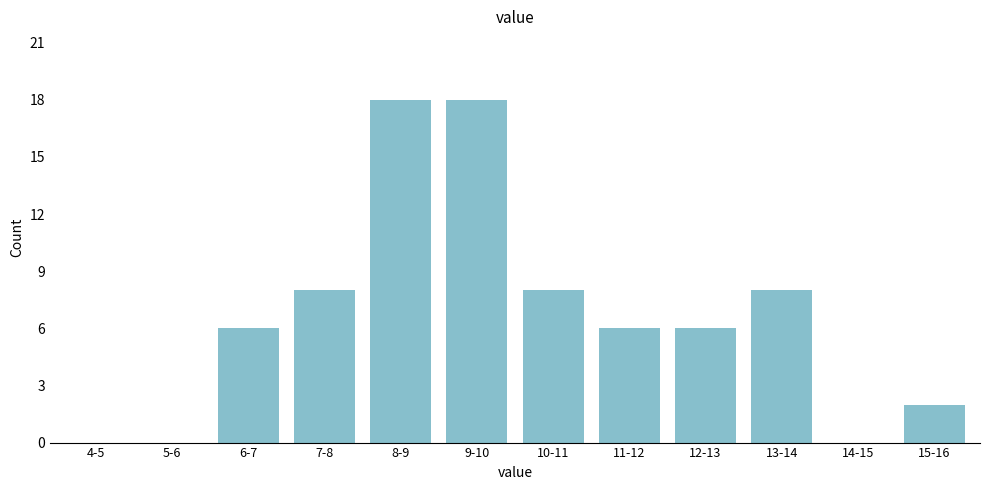

Reading left to right, what are all the values shown in this chart?

4-5=0	5-6=0	6-7=6	7-8=8	8-9=18	9-10=18	10-11=8	11-12=6	12-13=6	13-14=8	14-15=0	15-16=2